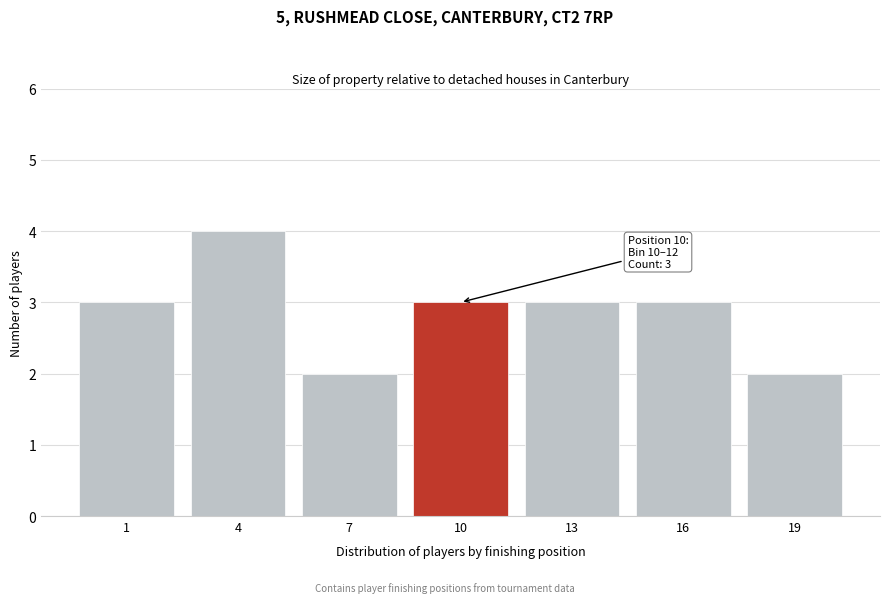

Reading right to left, extract all data points from this chart.

19=2	16=3	13=3	10=3	7=2	4=4	1=3